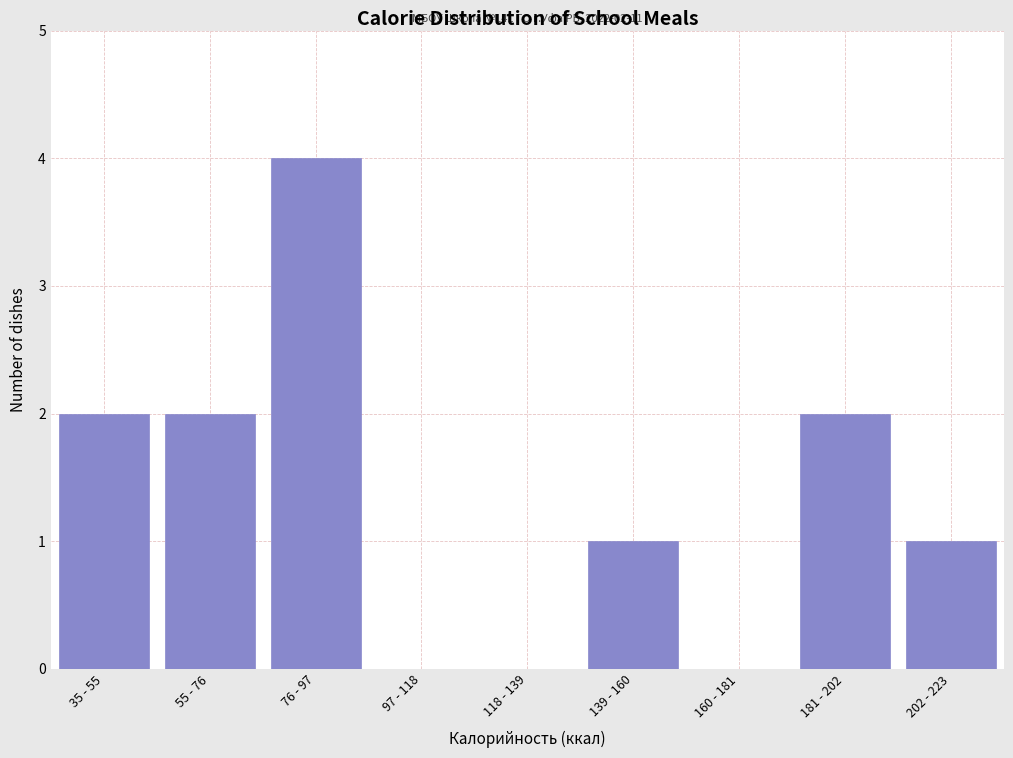

Reading left to right, transcribe all the data shown in this chart.

35 - 55=2	55 - 76=2	76 - 97=4	97 - 118=0	118 - 139=0	139 - 160=1	160 - 181=0	181 - 202=2	202 - 223=1